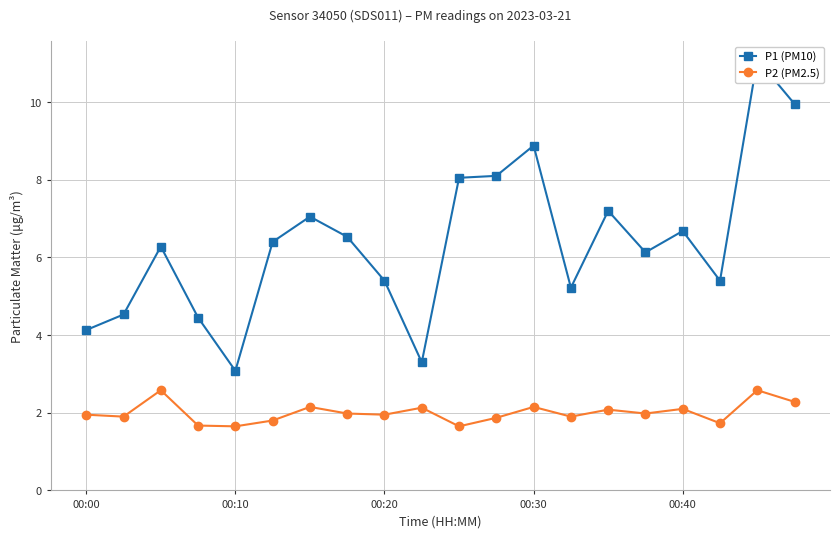

Reading left to right, what are all the values shown in this chart?

P1 (PM10): 4.1	4.5	6.3	4.5	3.1	6.4	7.0	6.5	5.4	3.3	8.1	8.1	8.9	5.2	7.2	6.1	6.7	5.4	11.1	9.9
P2 (PM2.5): 1.9	1.9	2.6	1.7	1.6	1.8	2.1	2.0	1.9	2.1	1.6	1.9	2.1	1.9	2.1	2.0	2.1	1.7	2.6	2.3